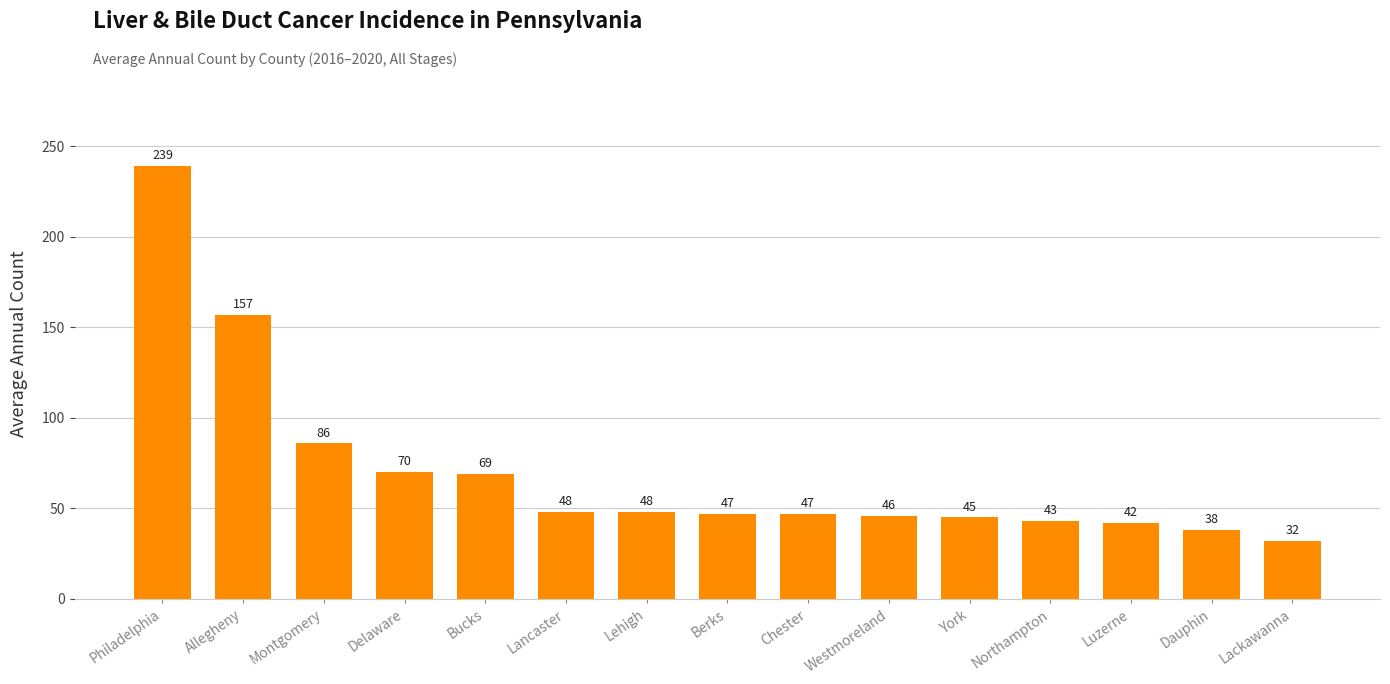

Reading right to left, what are all the values shown in this chart?

Lackawanna=32	Dauphin=38	Luzerne=42	Northampton=43	York=45	Westmoreland=46	Chester=47	Berks=47	Lehigh=48	Lancaster=48	Bucks=69	Delaware=70	Montgomery=86	Allegheny=157	Philadelphia=239